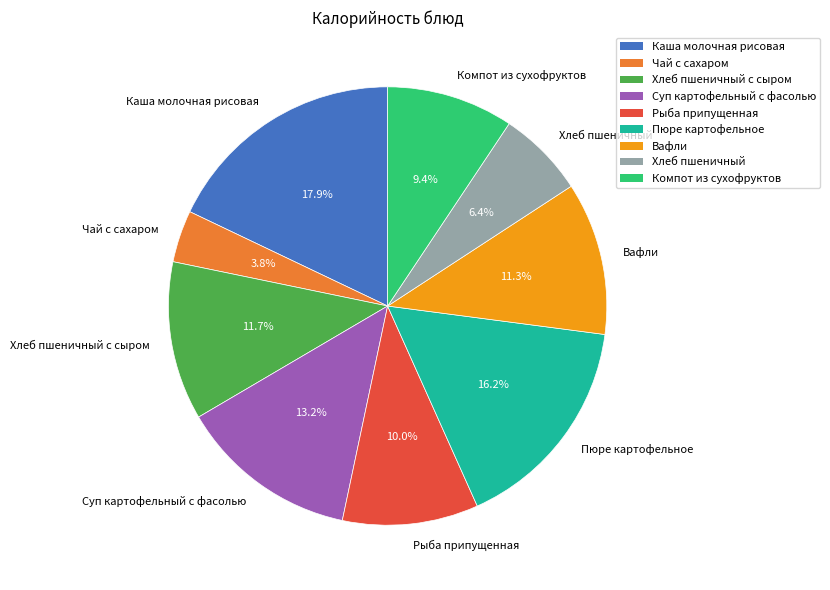

What is the largest slice in the pie chart?

Каша молочная рисовая